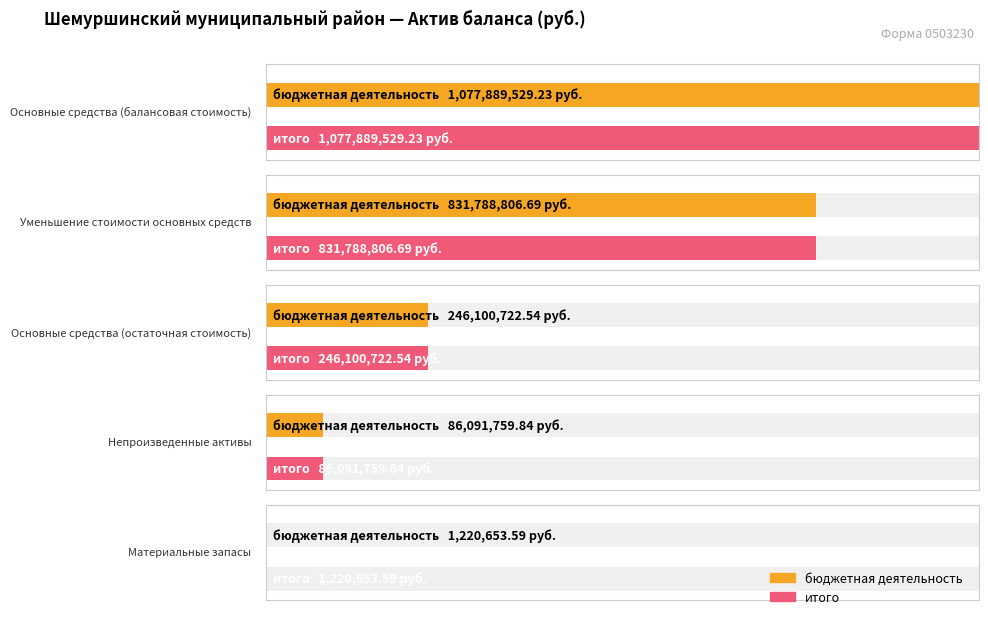

Which series changed the most between Основные средства (балансовая стоимость) and Уменьшение стоимости основных средств?

бюджетная деятельность